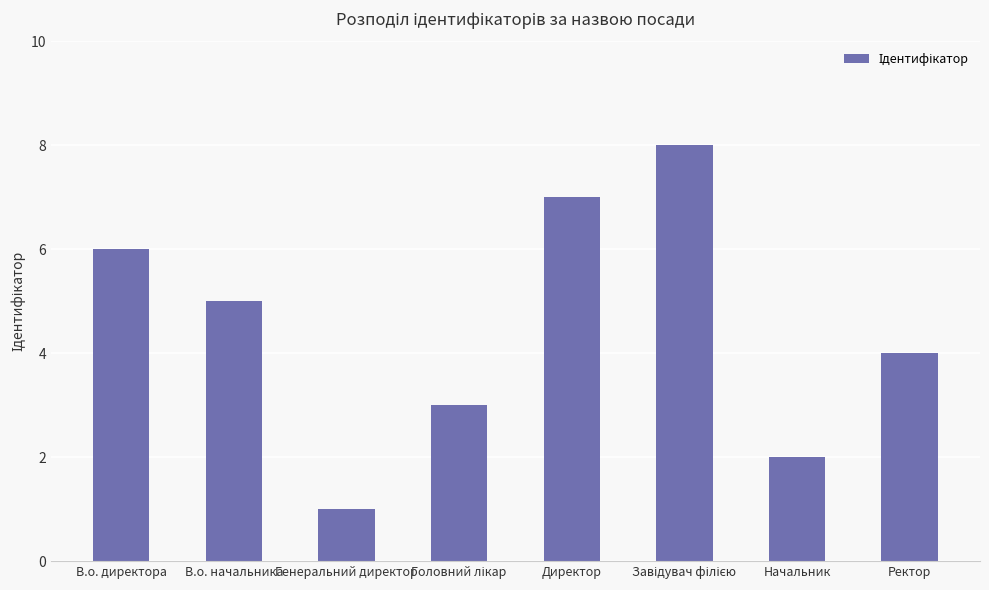

Is it true that the value at В.о. директора is 6?

True